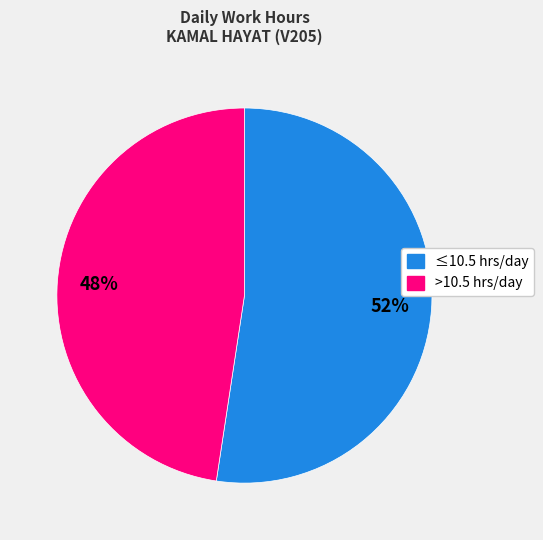

To the nearest percent, what is the average slice percentage?

50%